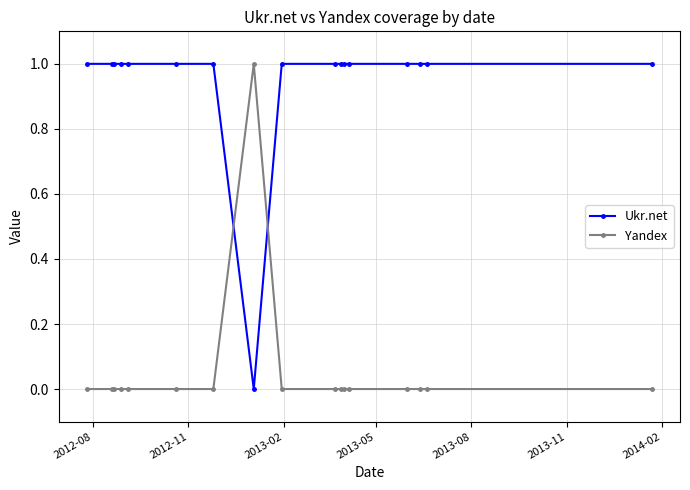

True or false: Ukr.net and Yandex cross at least once.

True